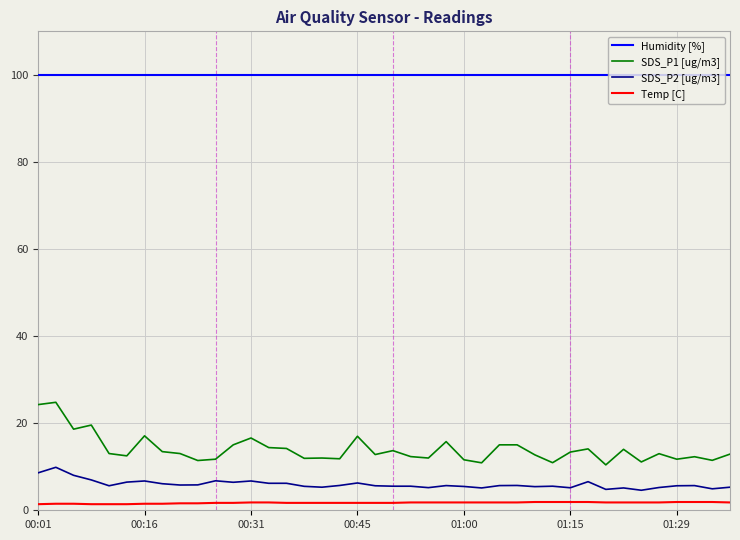

What is the lowest value of the SDS_P2 [ug/m3] series?

4.6